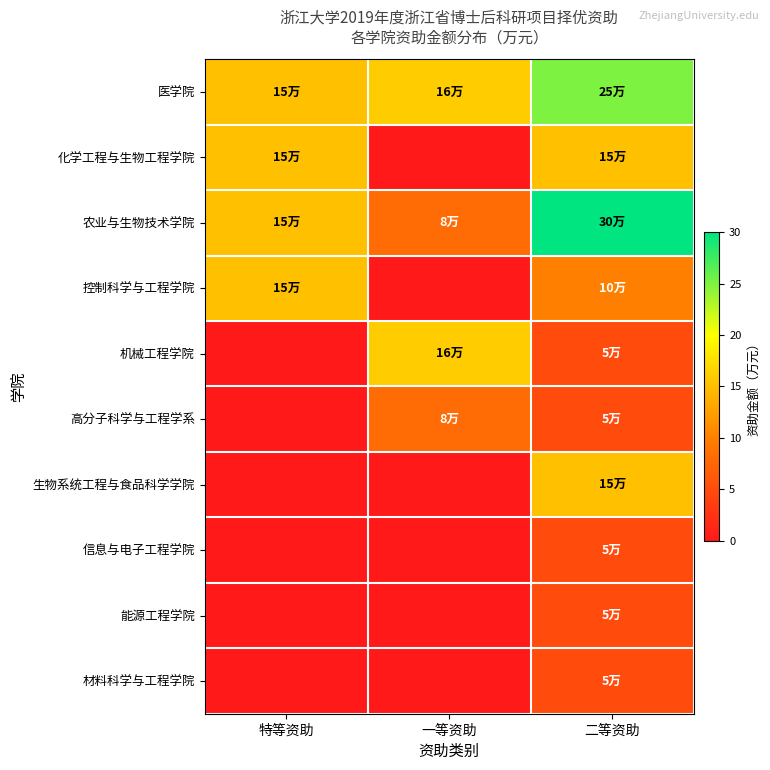

Reading right to left, transcribe all the data shown in this chart.

医学院: 二等资助=25	一等资助=16	特等资助=15
化学工程与生物工程学院: 二等资助=15	一等资助=0	特等资助=15
农业与生物技术学院: 二等资助=30	一等资助=8	特等资助=15
控制科学与工程学院: 二等资助=10	一等资助=0	特等资助=15
机械工程学院: 二等资助=5	一等资助=16	特等资助=0
高分子科学与工程学系: 二等资助=5	一等资助=8	特等资助=0
生物系统工程与食品科学学院: 二等资助=15	一等资助=0	特等资助=0
信息与电子工程学院: 二等资助=5	一等资助=0	特等资助=0
能源工程学院: 二等资助=5	一等资助=0	特等资助=0
材料科学与工程学院: 二等资助=5	一等资助=0	特等资助=0